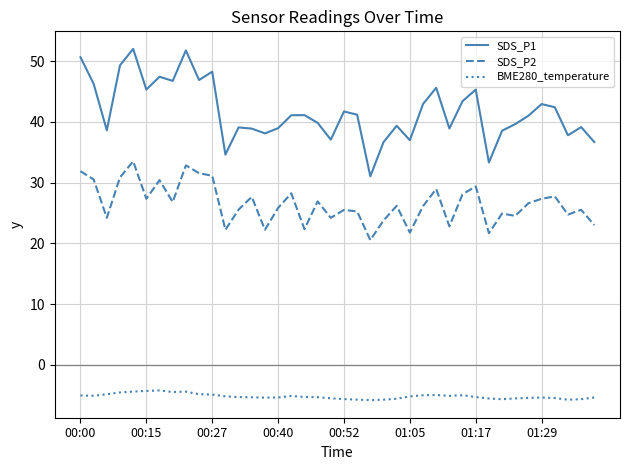

Which series has the widest spread of values?

SDS_P1